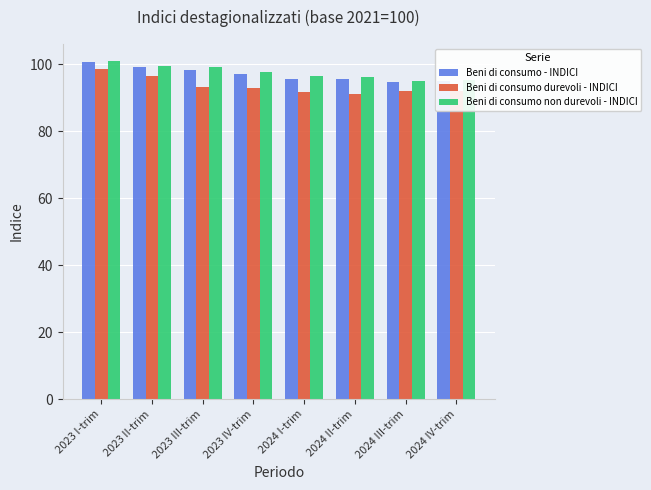

How many data points in Beni di consumo - INDICI are less than 97?

4